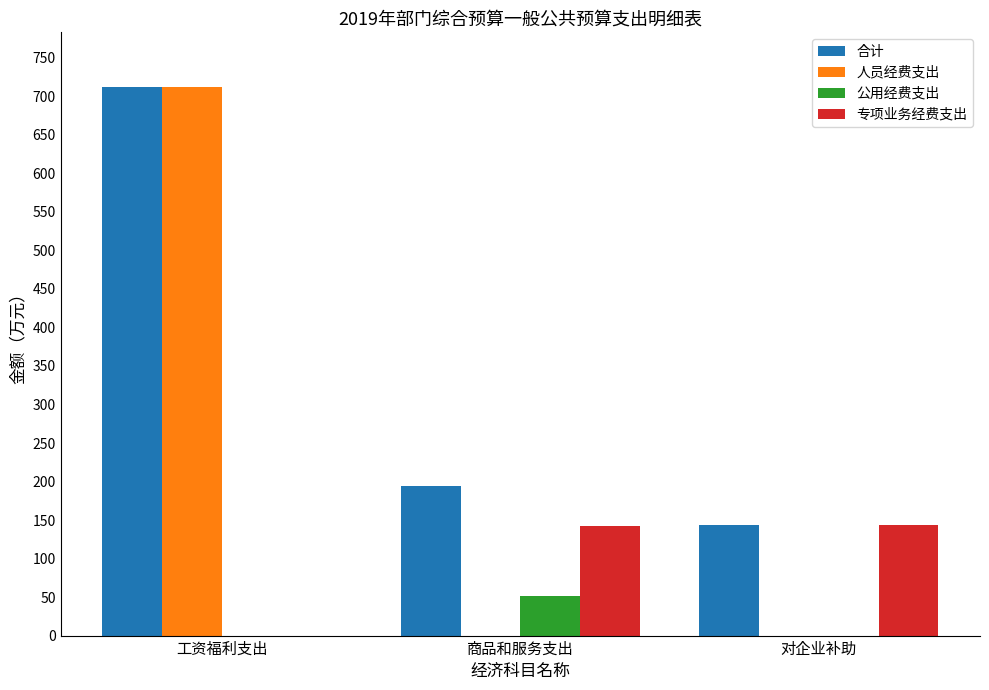

What is the sum of the 专项业务经费支出 values at 工资福利支出 and 商品和服务支出?

142.0